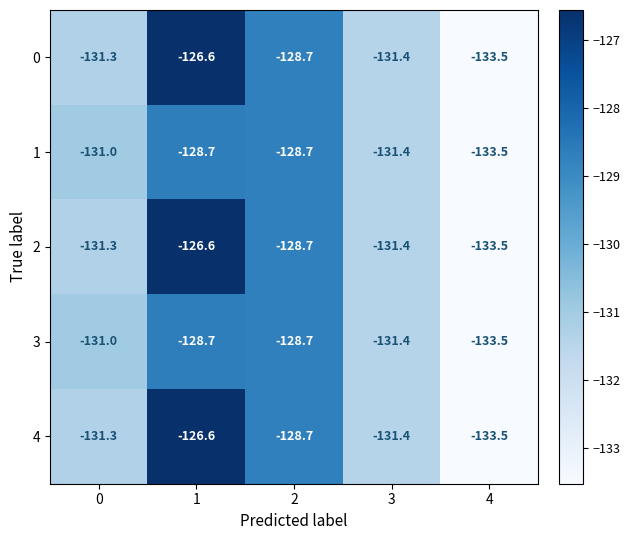

Count the number of categories in the chart.

5